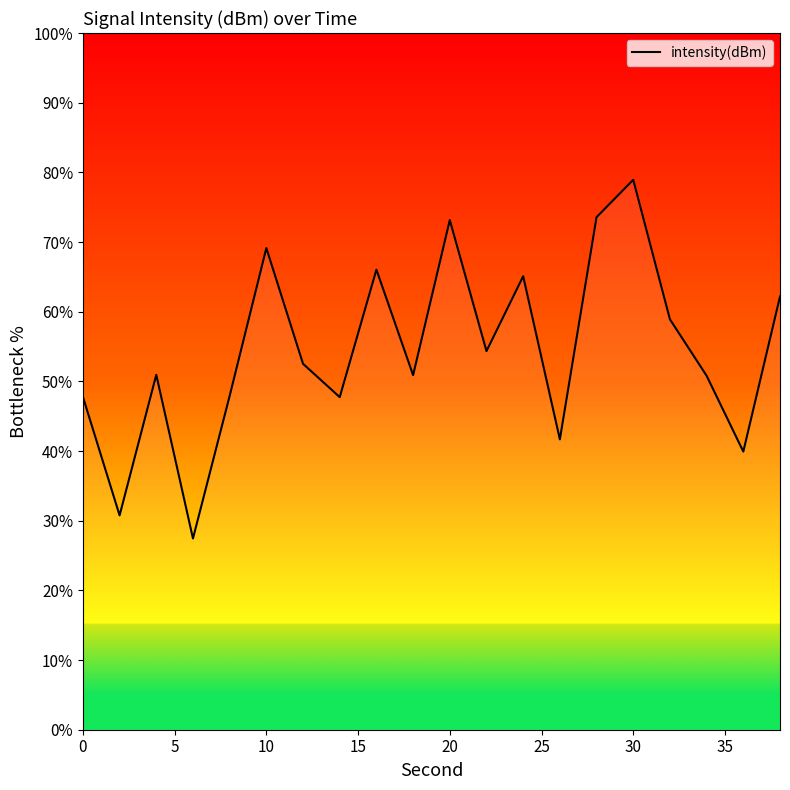

What is the minimum value shown in the chart?

27.4